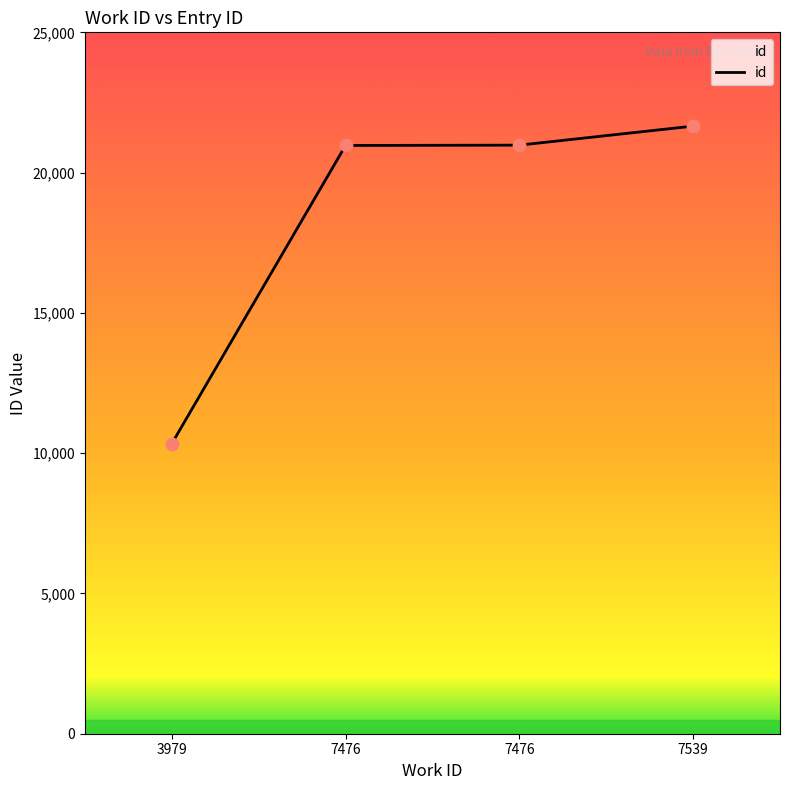

What is the ratio of the value at 3979 to the value at 7476?

0.5